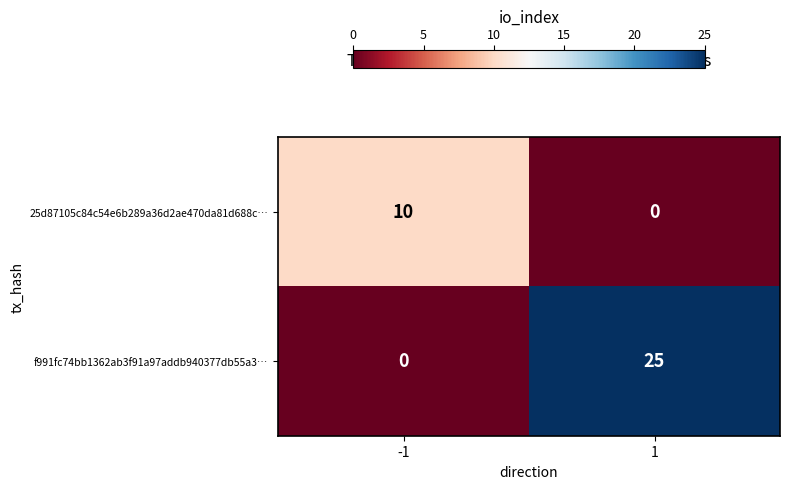

At which category is the sum across all series the highest?

1